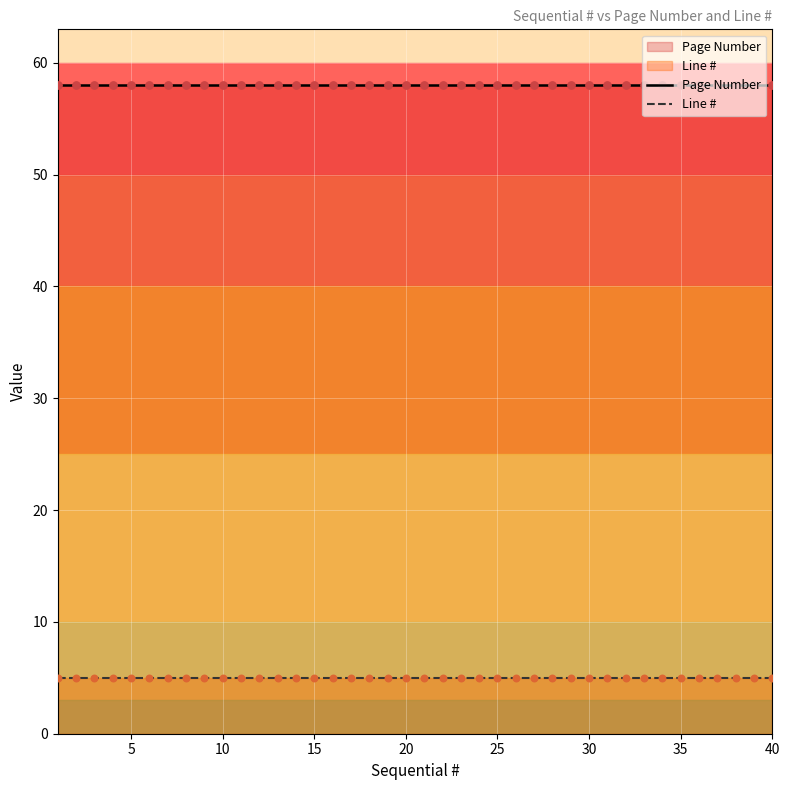

Which series has the largest total across all categories?

Page Number